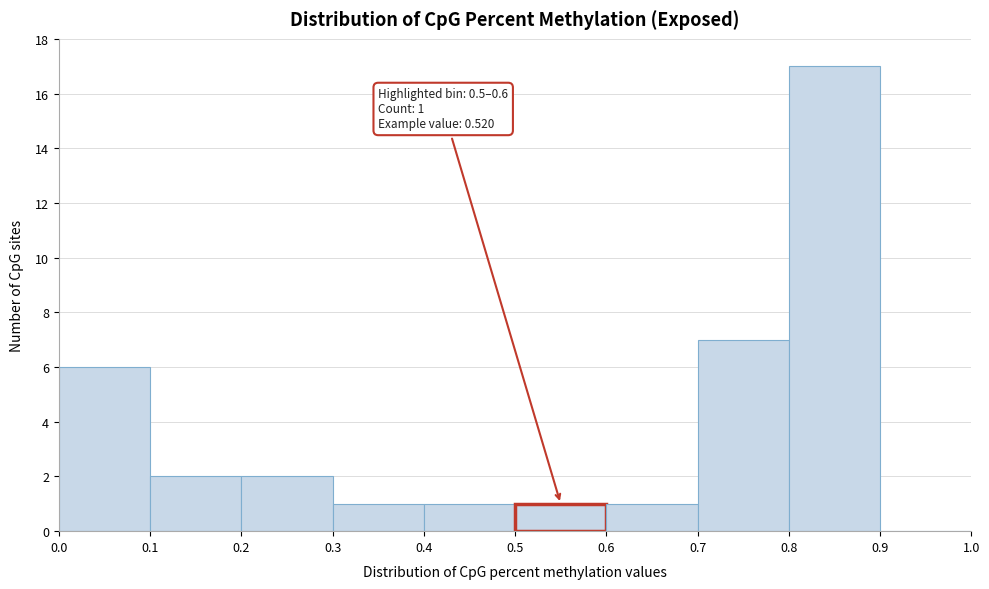

Which range on the x-axis has the tallest bar?

0.8 to 0.9